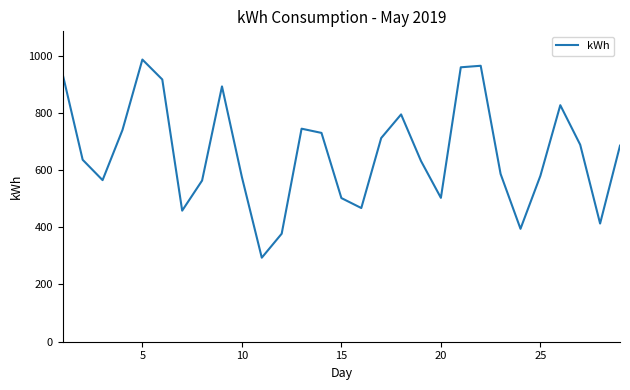

What is the smallest value displayed?

293.6